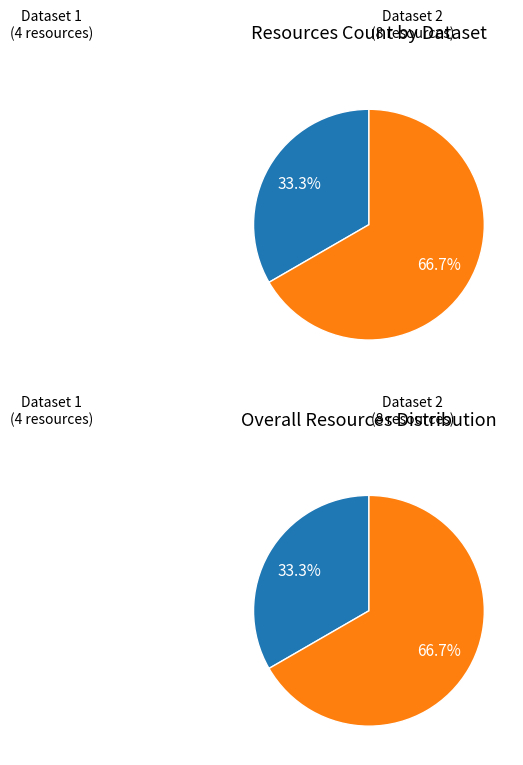

How many slices are in this pie chart?

2